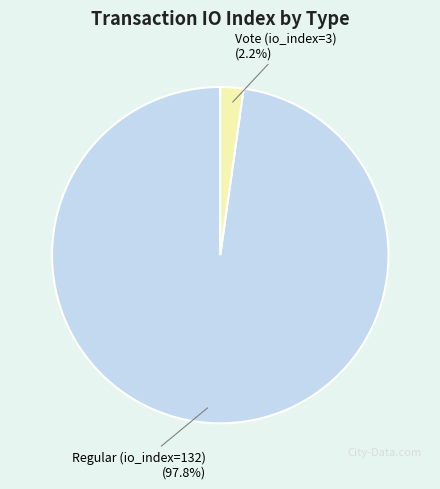

How many slices are in this pie chart?

2